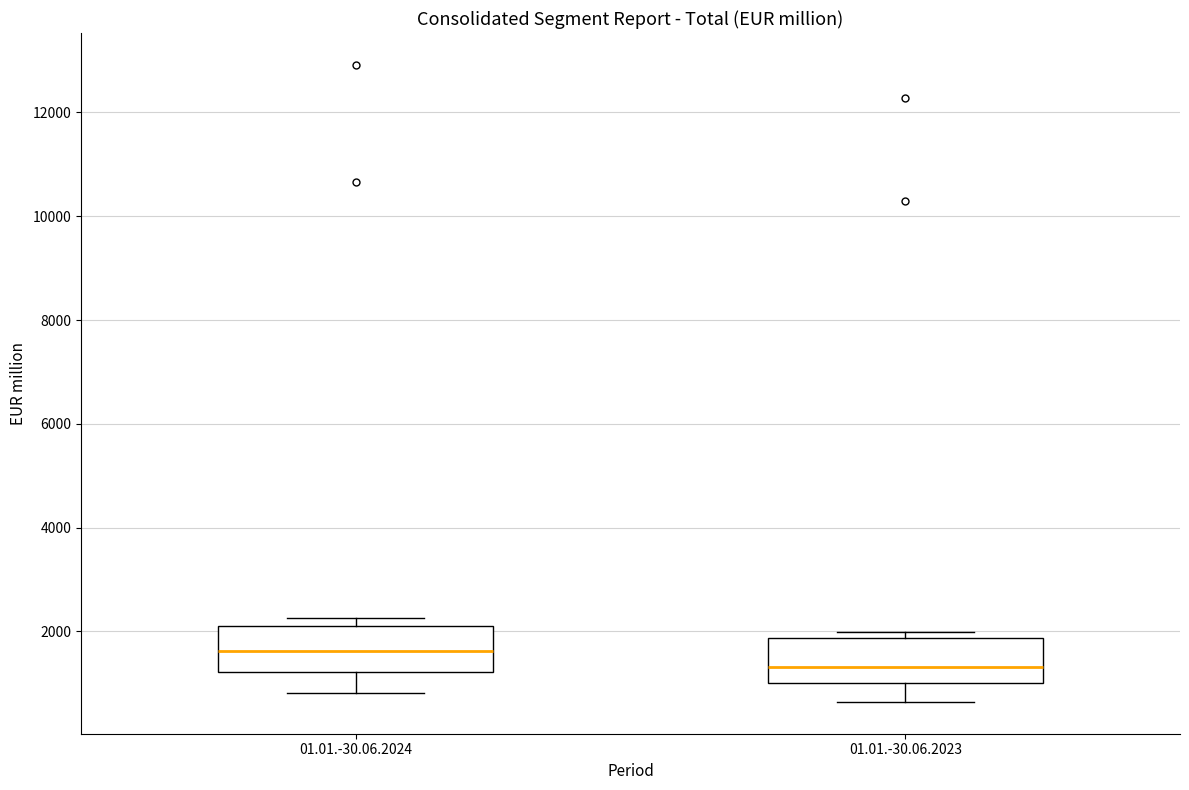

Reading left to right, read every box against the y-axis: the position of its median line, the range the box covers, and the ends of its whiskers. The values are not printed on the chart, so give them approximately, as read against the axis.

01.01.-30.06.2024: median 1600, box 1200 to 2200, whiskers 800 to 2200 (just above the box's upper edge)
01.01.-30.06.2023: median 1400, box 1000 to 1800, whiskers 600 to 2000